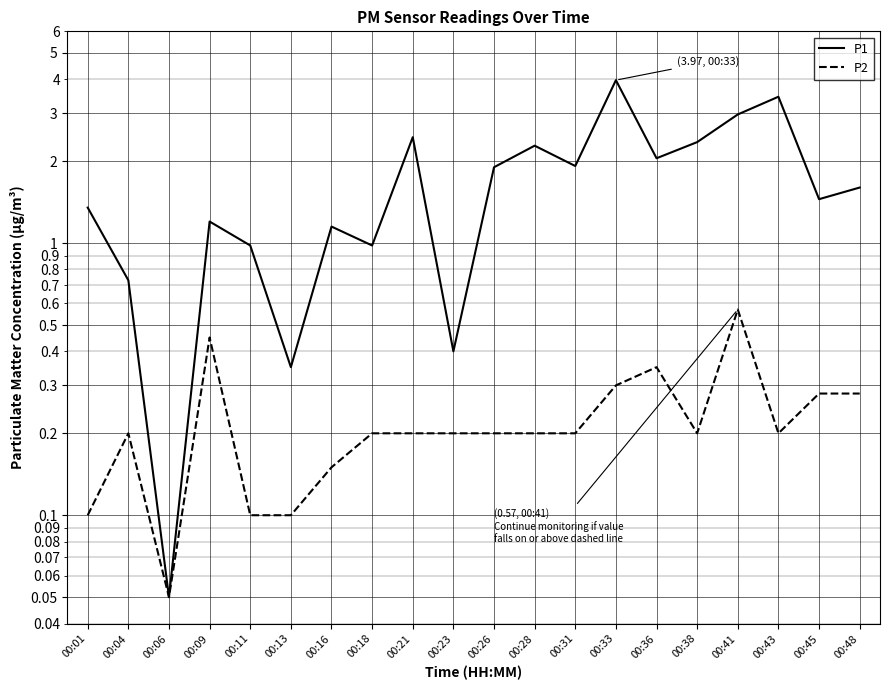

True or false: P2 has a value of 0.1 at 00:13.

False